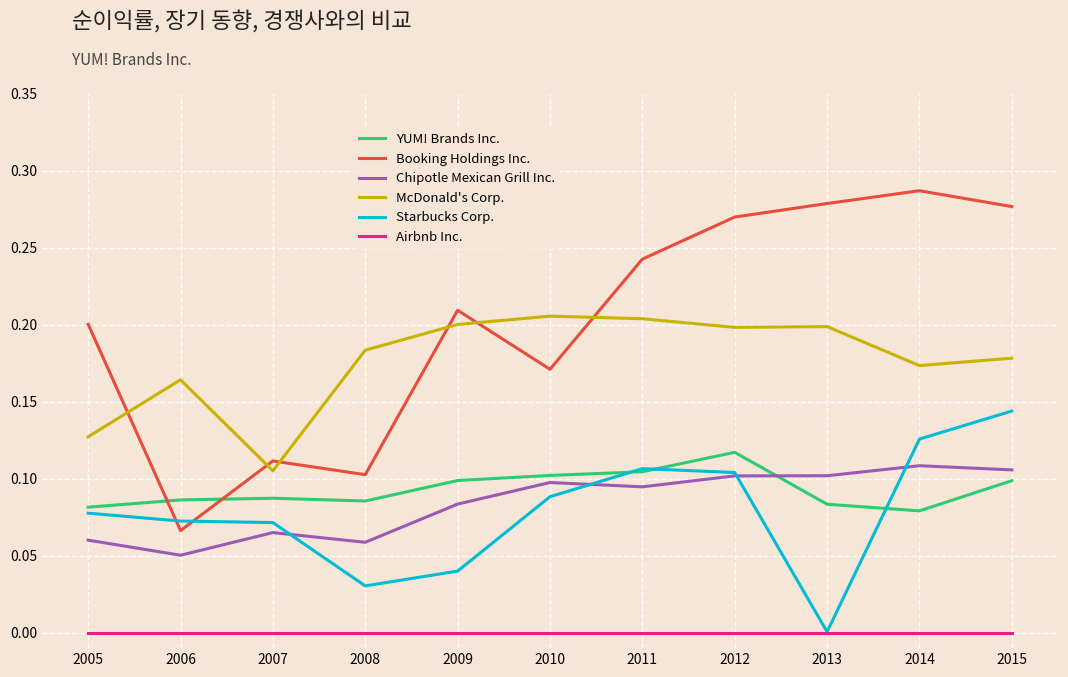

Is the value of YUM! Brands Inc. at 2005 greater than the value of McDonald's Corp. at 2009?

No